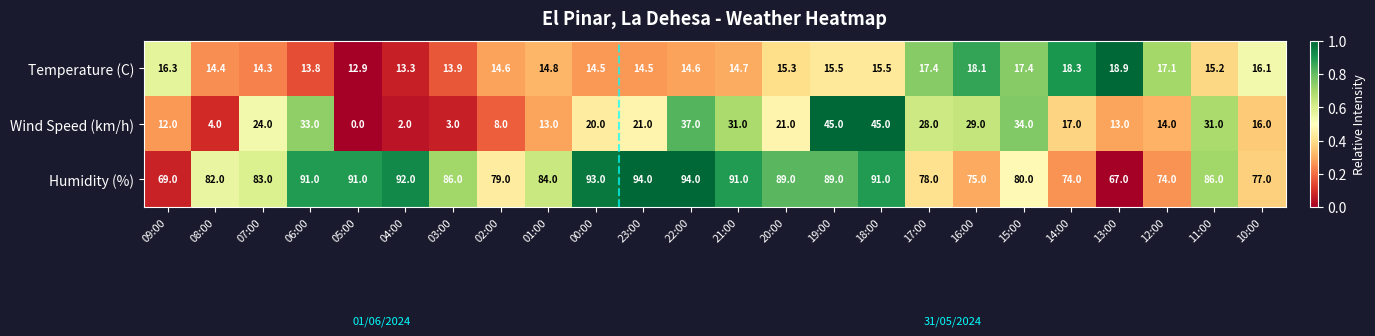

The value of Wind Speed (km/h) at 09:00 is 12.0. True or false?

True